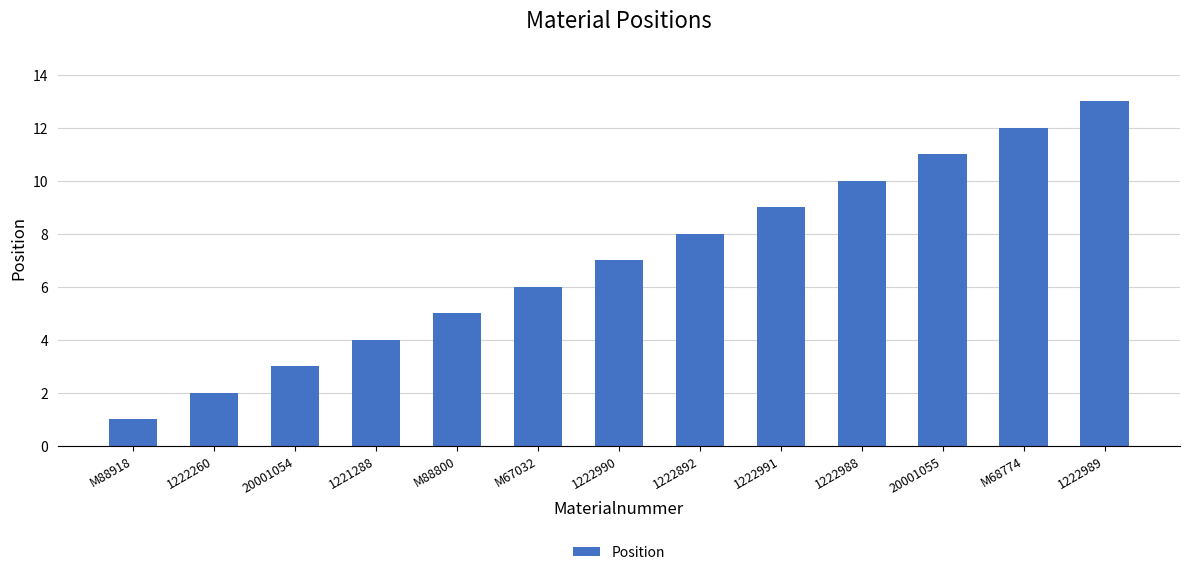

True or false: the data shows 9 at M67032.

False